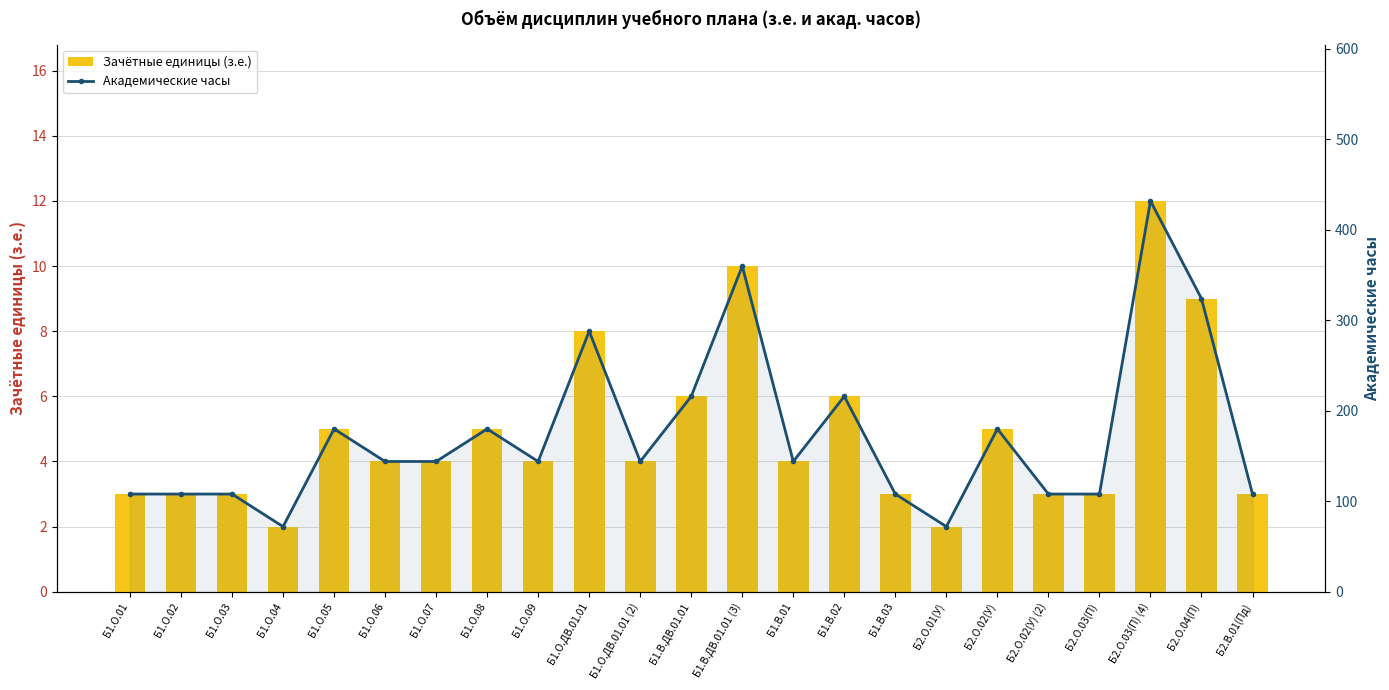

Reading left to right, list all the values displayed in this chart.

Зачётные единицы (з.е.): Б1.О.01=3	Б1.О.02=3	Б1.О.03=3	Б1.О.04=2	Б1.О.05=5	Б1.О.06=4	Б1.О.07=4	Б1.О.08=5	Б1.О.09=4	Б1.О.ДВ.01.01=8	Б1.О.ДВ.01.01 (2)=4	Б1.В.ДВ.01.01=6	Б1.В.ДВ.01.01 (3)=10	Б1.В.01=4	Б1.В.02=6	Б1.В.03=3	Б2.О.01(У)=2	Б2.О.02(У)=5	Б2.О.02(У) (2)=3	Б2.О.03(П)=3	Б2.О.03(П) (4)=12	Б2.О.04(П)=9	Б2.В.01(Пд)=3
Академические часы: Б1.О.01=108	Б1.О.02=108	Б1.О.03=108	Б1.О.04=72	Б1.О.05=180	Б1.О.06=144	Б1.О.07=144	Б1.О.08=180	Б1.О.09=144	Б1.О.ДВ.01.01=288	Б1.О.ДВ.01.01 (2)=144	Б1.В.ДВ.01.01=216	Б1.В.ДВ.01.01 (3)=360	Б1.В.01=144	Б1.В.02=216	Б1.В.03=108	Б2.О.01(У)=72	Б2.О.02(У)=180	Б2.О.02(У) (2)=108	Б2.О.03(П)=108	Б2.О.03(П) (4)=432	Б2.О.04(П)=324	Б2.В.01(Пд)=108